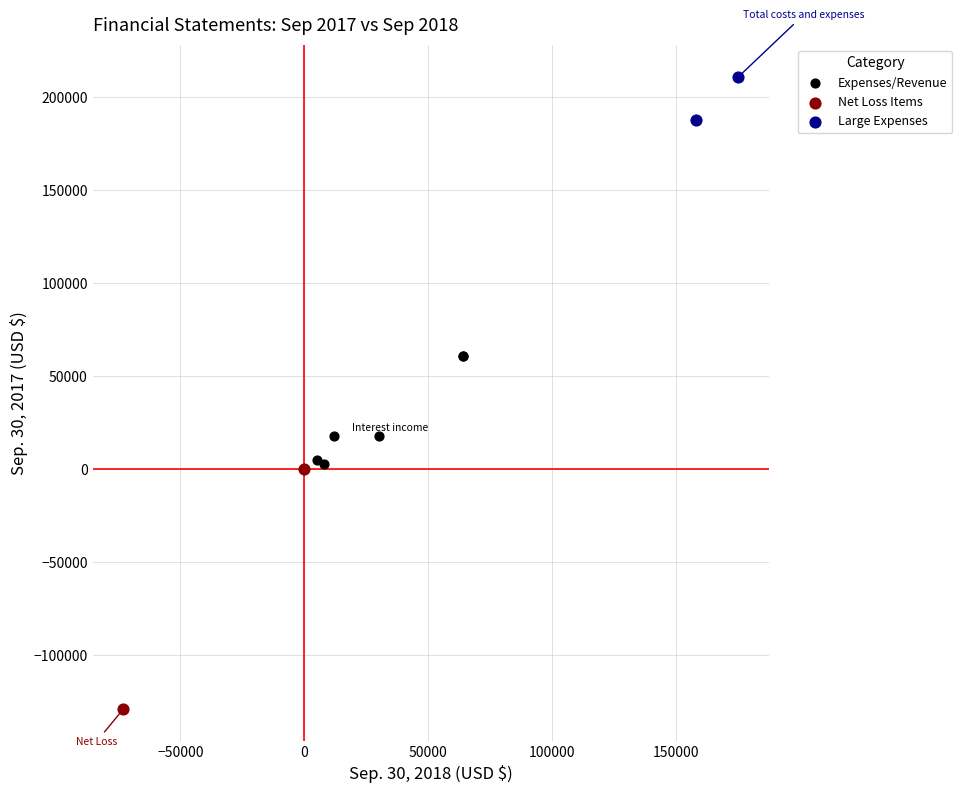

Which series reaches the minimum Y coordinate?

Net Loss Items